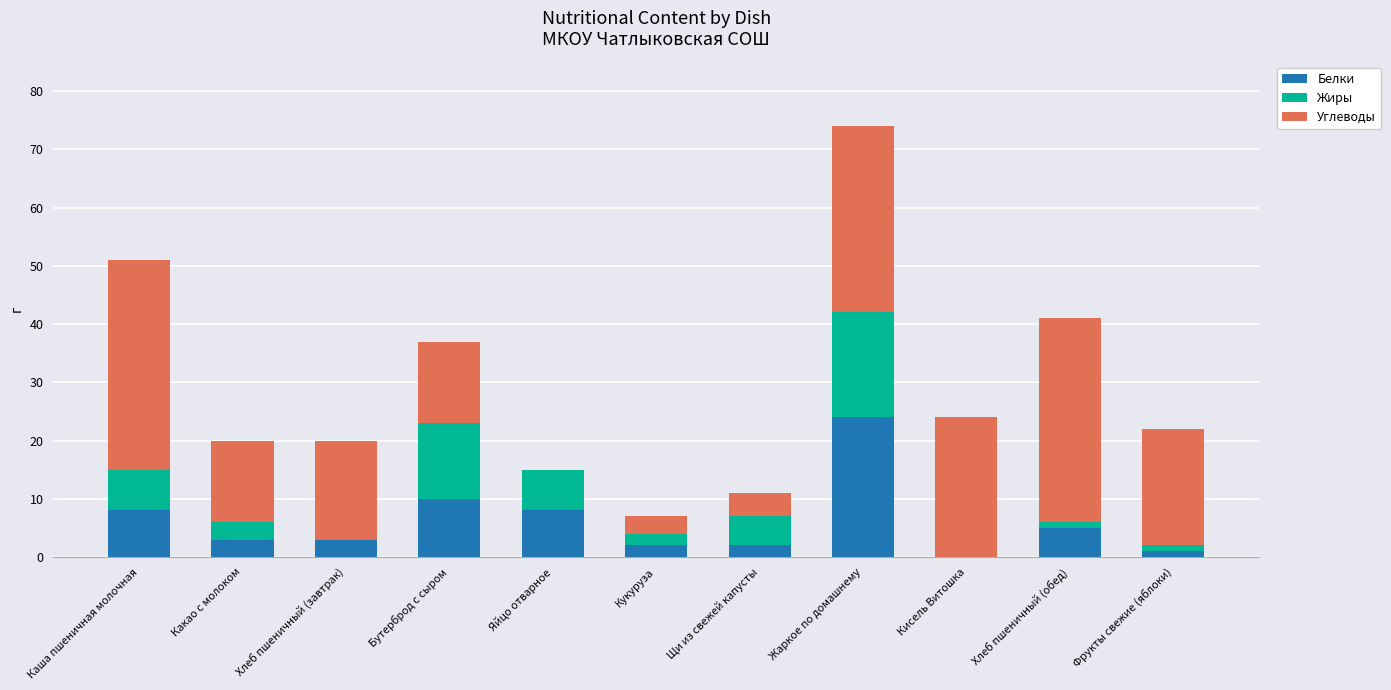

Is it true that Белки equals 8 at Каша пшеничная молочная?

True